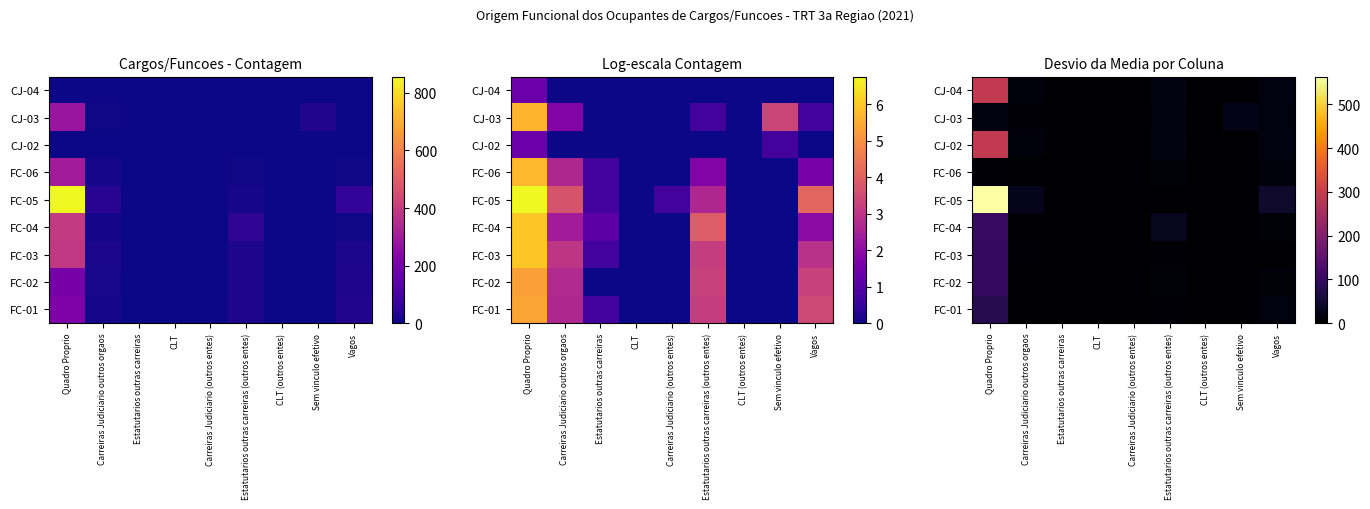

What is the difference between the second highest and minimum values in the FC-01 series?

13.9